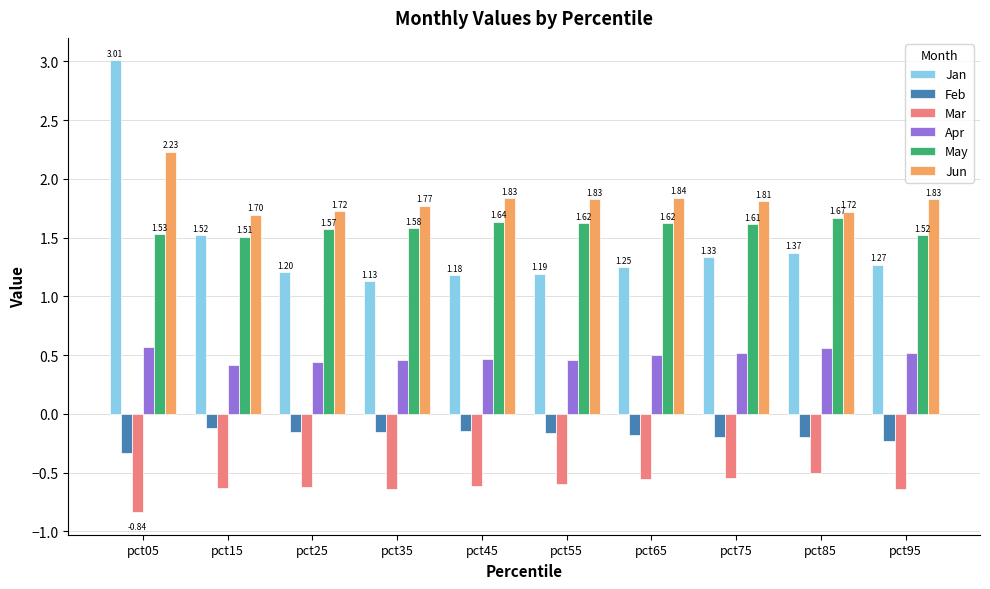

List the series in order of their peak value, lowest first.

Mar, Feb, Apr, May, Jun, Jan